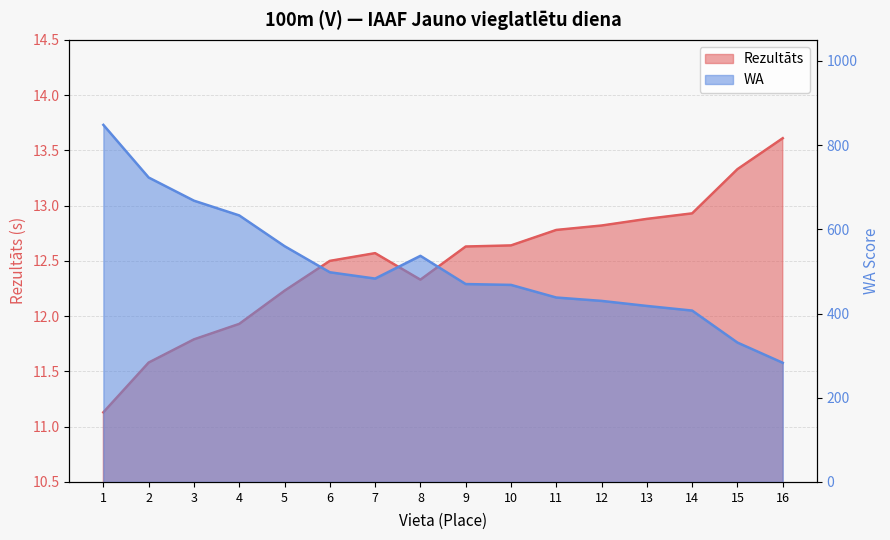

Rank the series by their maximum value, from highest to lowest.

WA, Rezultāts